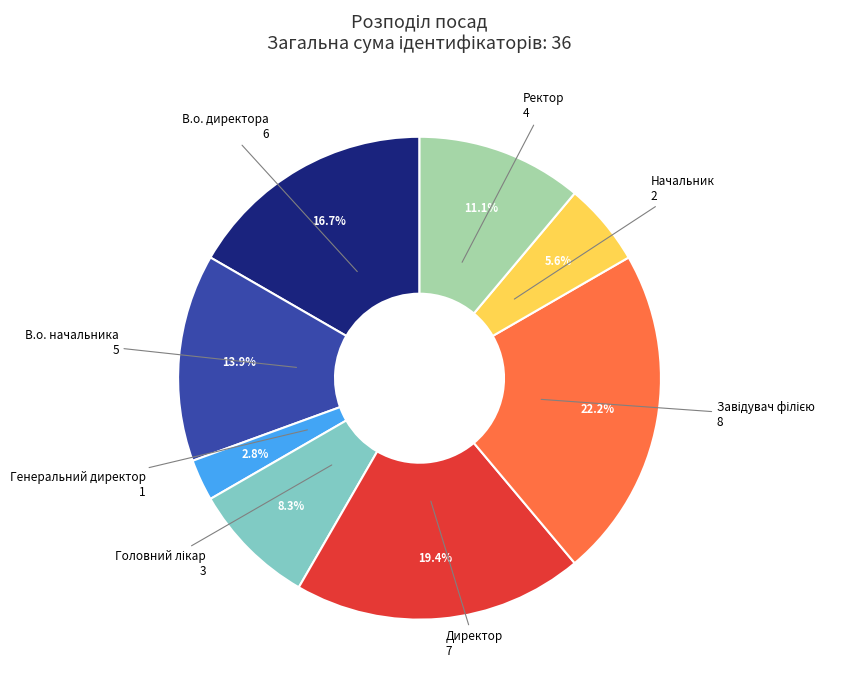

Does Генеральний директор represent more than half of the total?

No